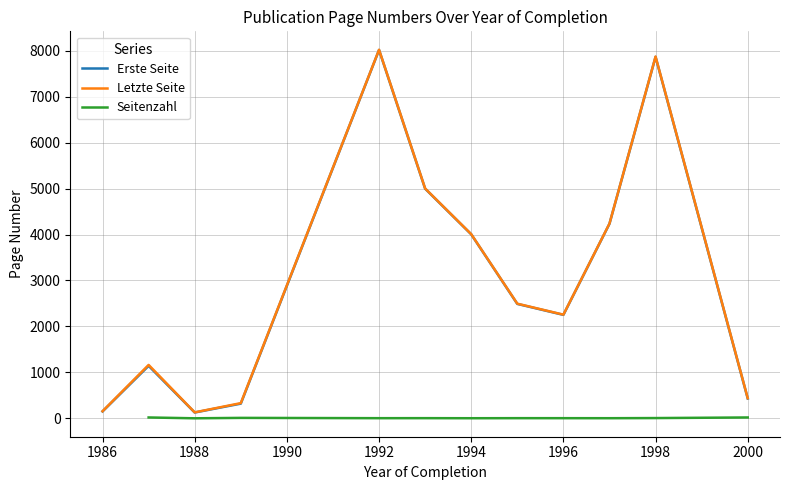

The Erste Seite series shows 8014.5 at 1992. True or false?

True